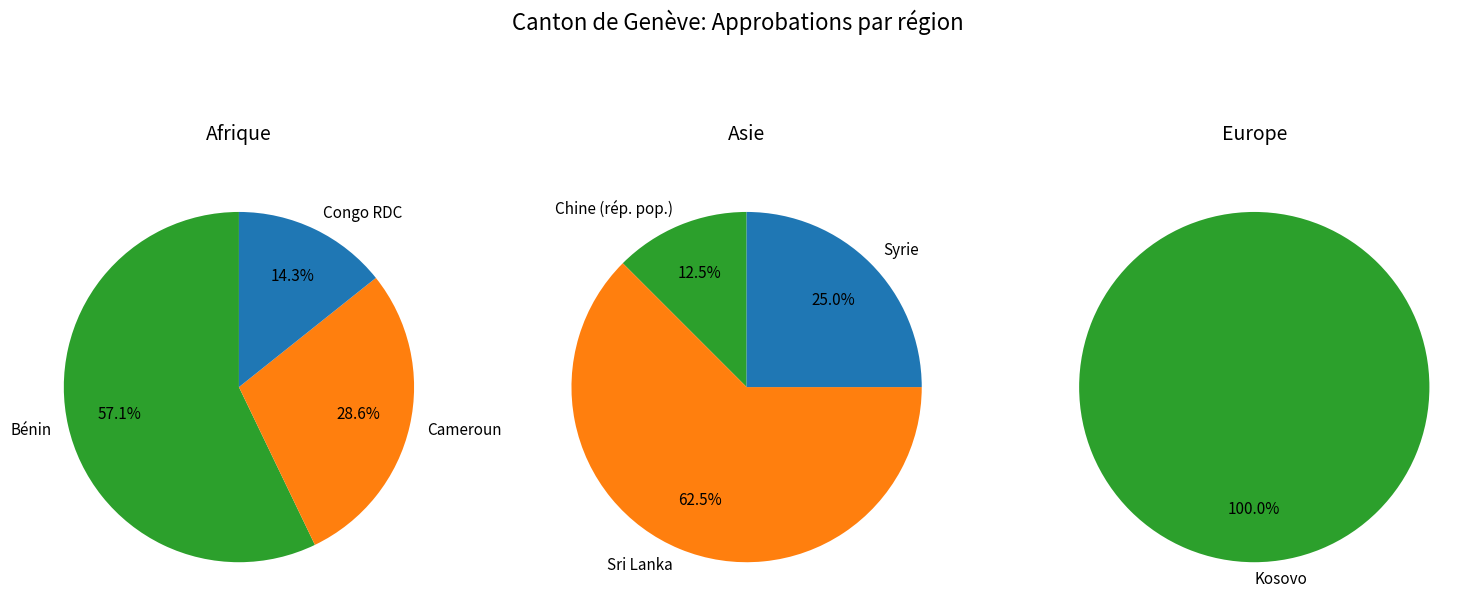

How many segments does this pie chart have?

3